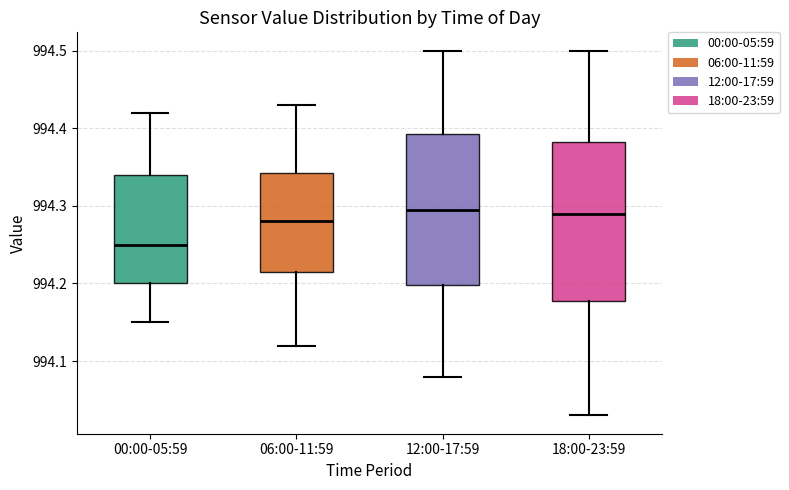

Where does the median line of the box for 18:00-23:59 sit on the y-axis? The values are not printed on the chart, so give them approximately, as read against the axis.

994.29